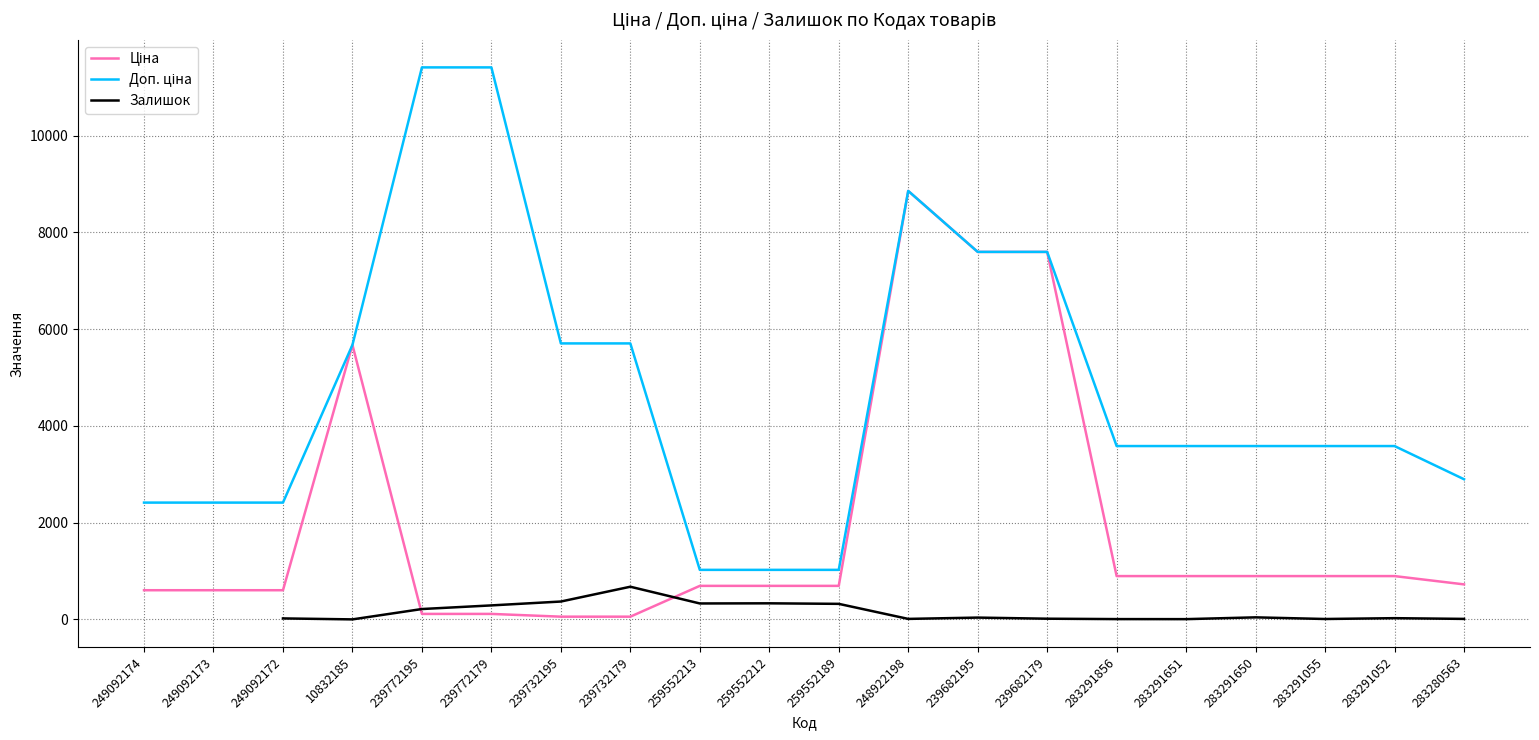

Is it true that Залишок equals 6.0 at 283291651?

True